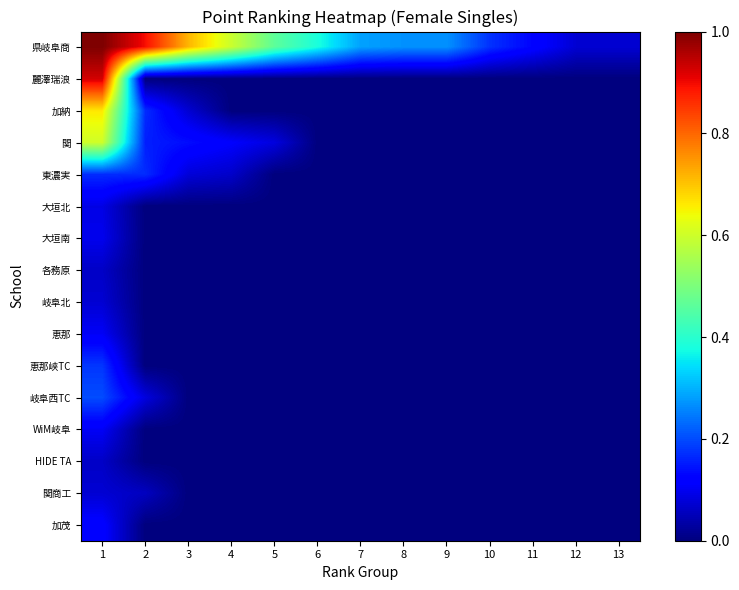

Between 8 and 11, which is larger?

8